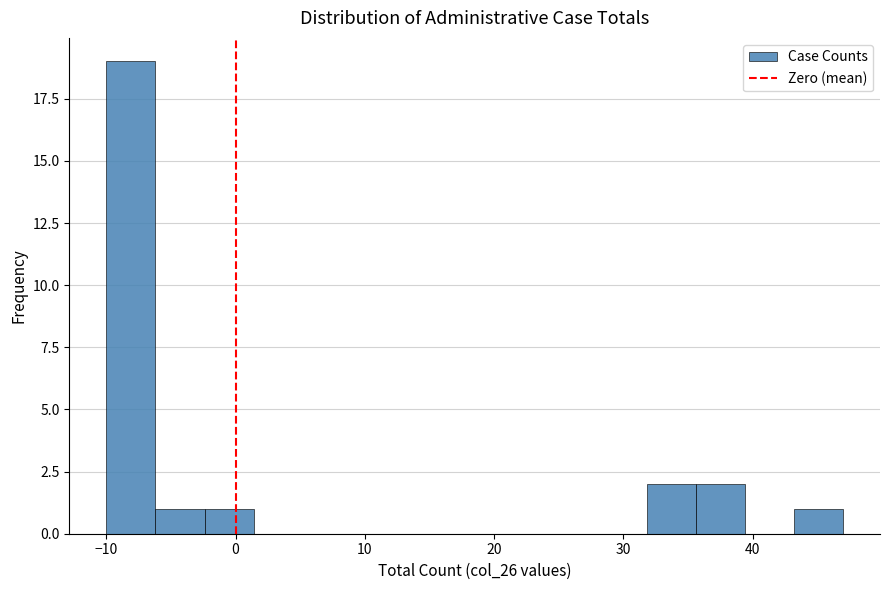

Read against the x-axis, roughly where is the centre of the tallest bar?

-8